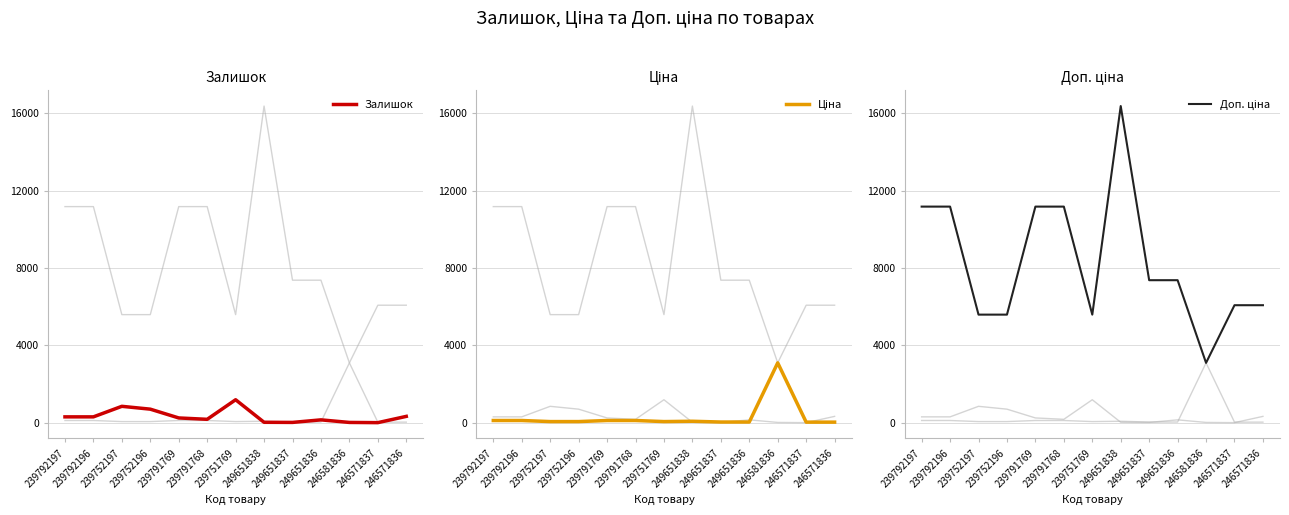

Where is the first local minimum for Залишок?

239791768